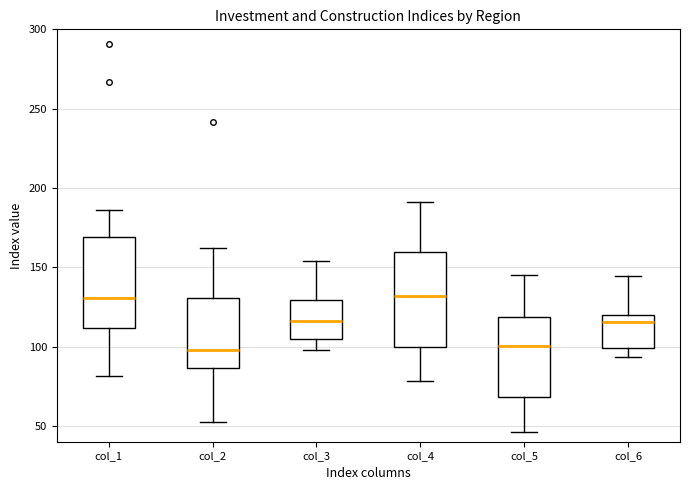

Reading left to right, read every box against the y-axis: the position of its median line, the range the box covers, and the ends of its whiskers. The values are not printed on the chart, so give them approximately, as read against the axis.

col_1: median 130, box 110 to 170, whiskers 80 to 185
col_2: median 100, box 85 to 130, whiskers 55 to 160
col_3: median 115, box 105 to 130, whiskers 100 to 155
col_4: median 130, box 100 to 160, whiskers 80 to 190
col_5: median 100, box 70 to 120, whiskers 45 to 145
col_6: median 115, box 100 to 120, whiskers 95 to 145